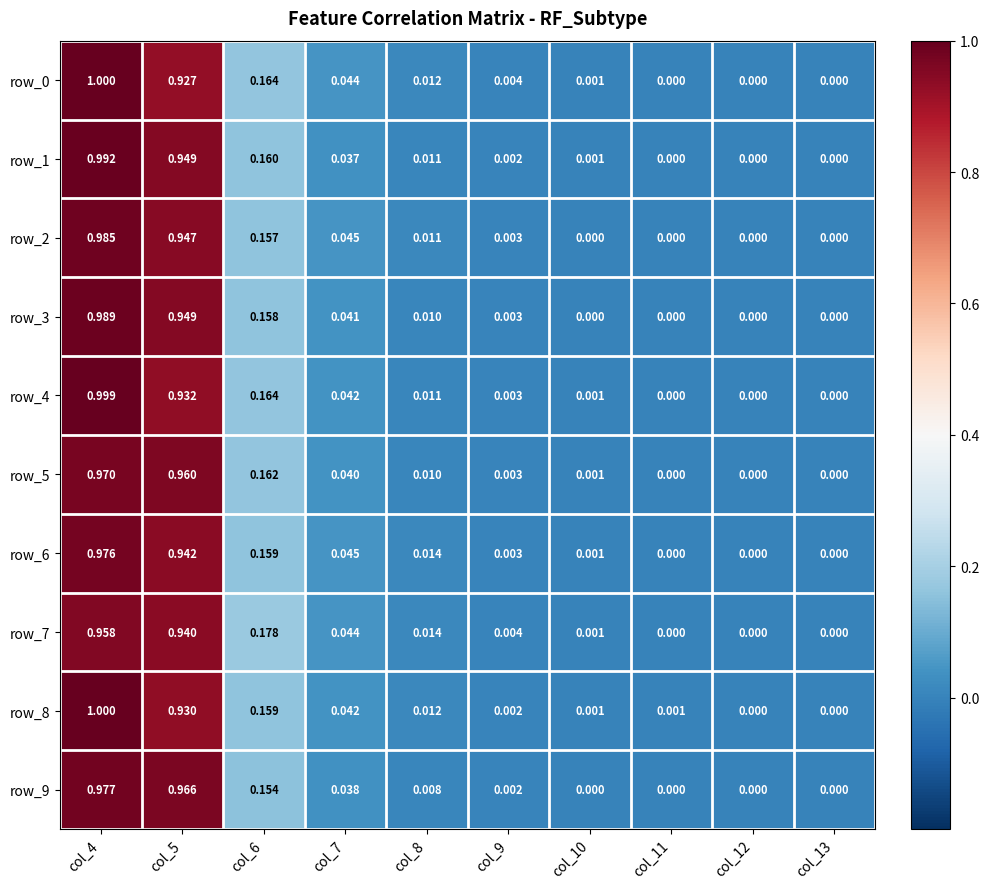

Which category has the highest value across all series?

col_4